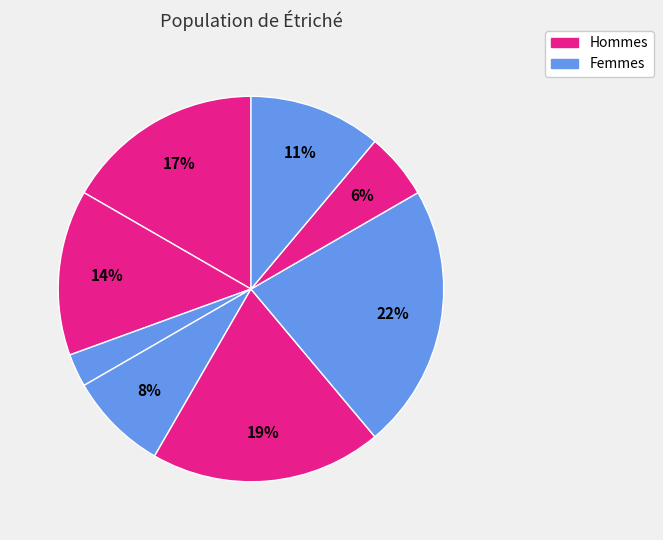

How many segments does this pie chart have?

8